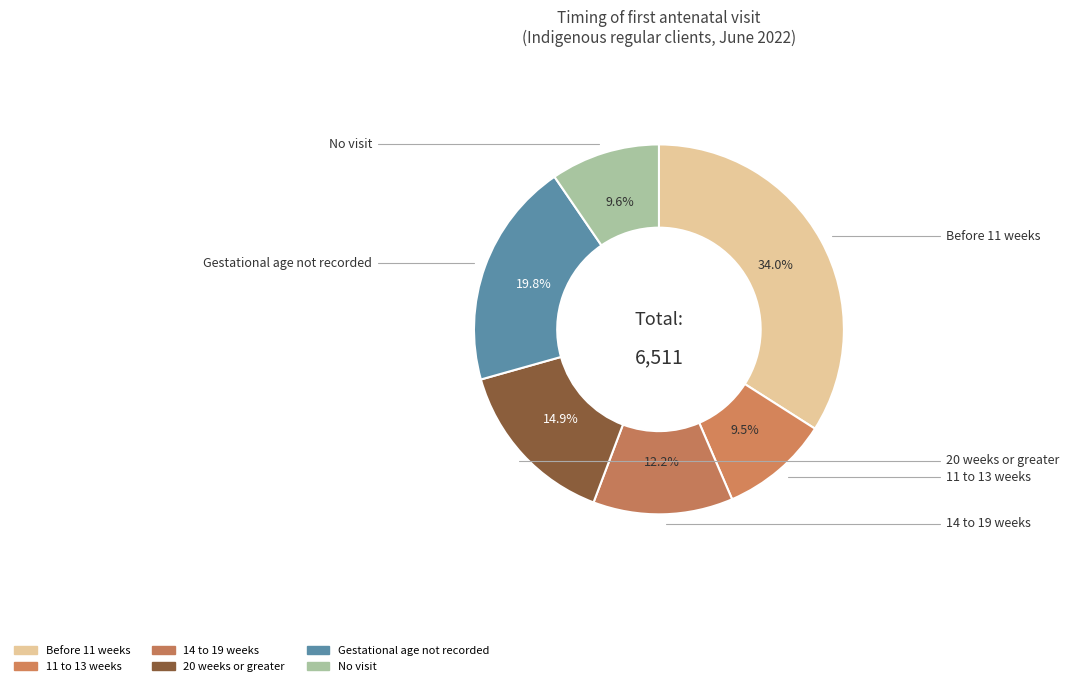

How many slices are in this pie chart?

6